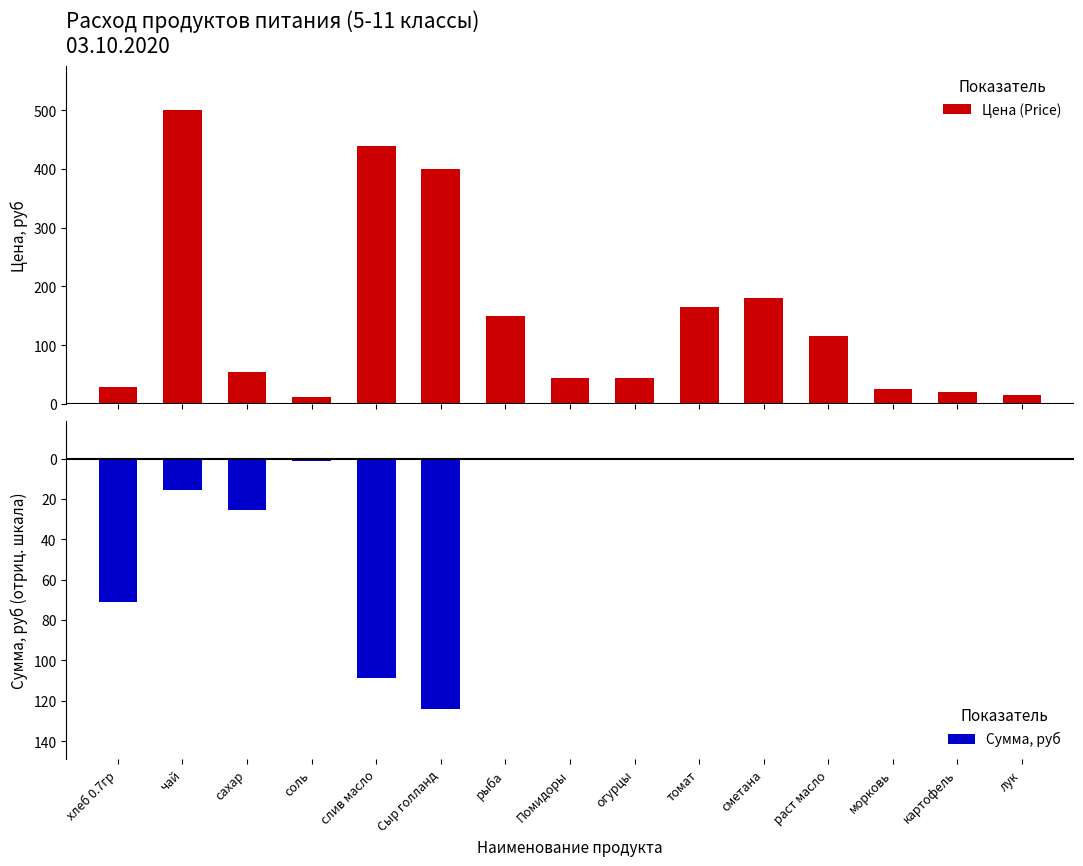

True or false: Цена (Price) has a value of 55.0 at сахар.

True